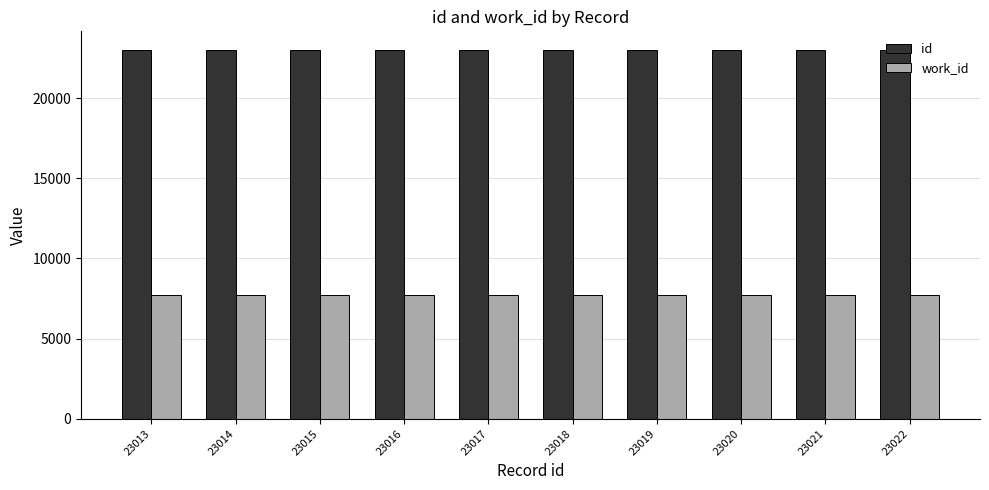

How many groups of bars are there?

10